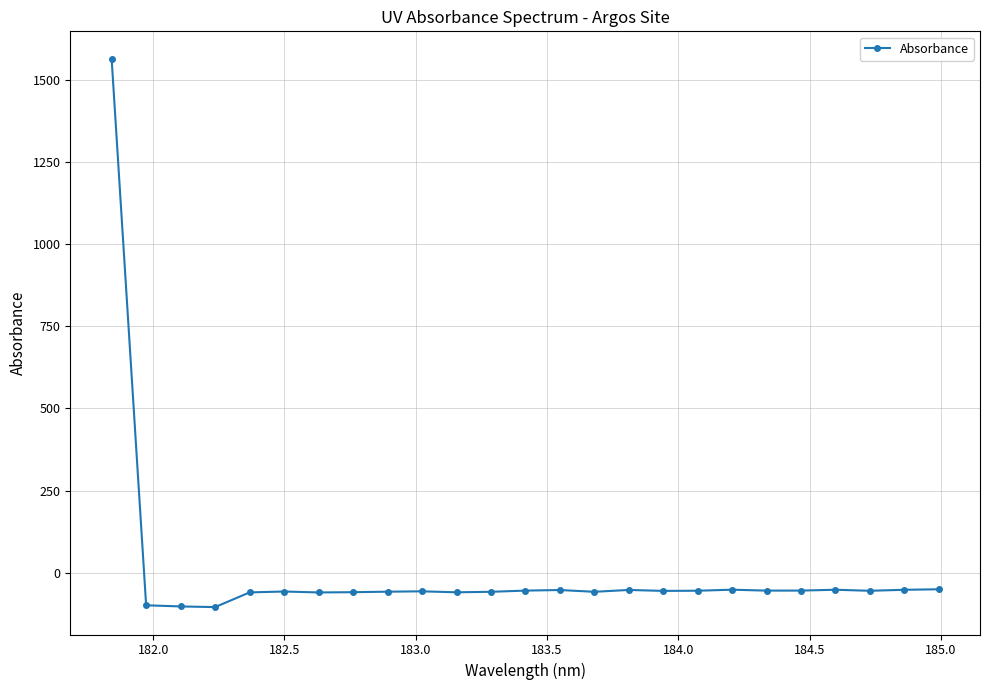

What is the maximum value shown in the chart?

1564.2